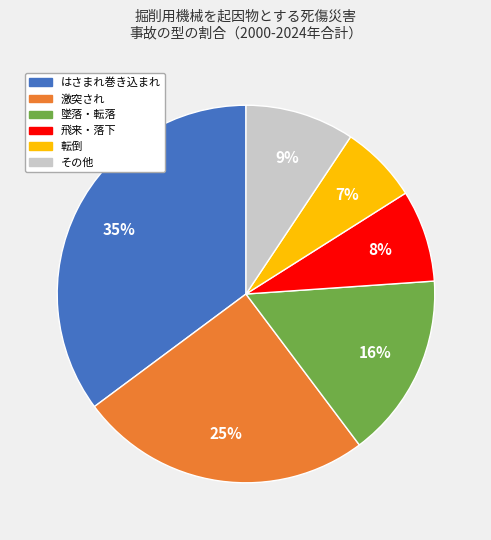

Is it true that はさまれ巻き込まれ is 49% of the pie?

False